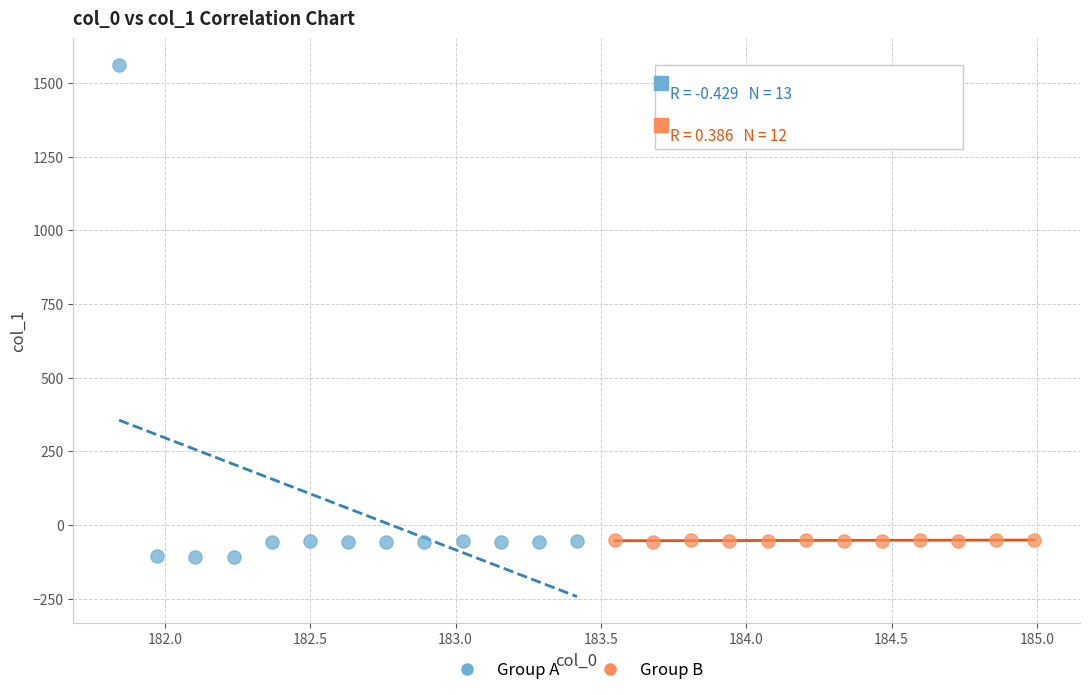

Which series has the widest spread of Y values?

Group A